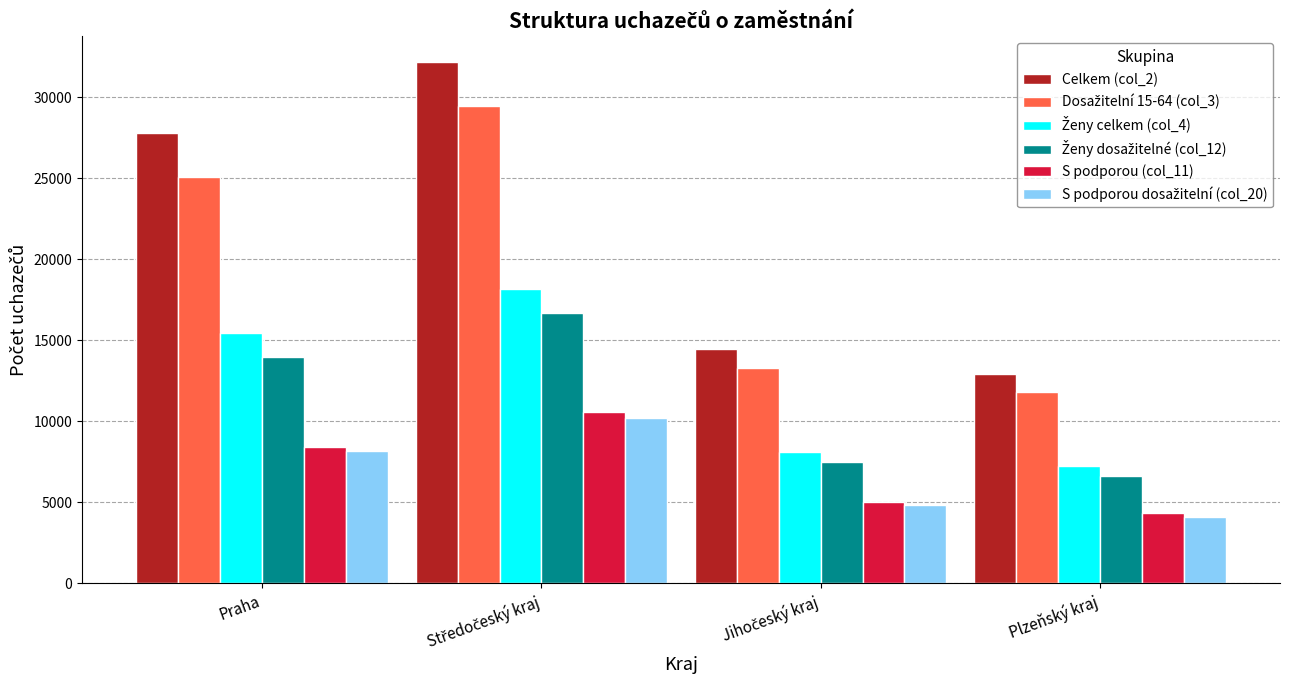

What is the difference between the maximum and second lowest values in the Celkem (col_2) series?

17732